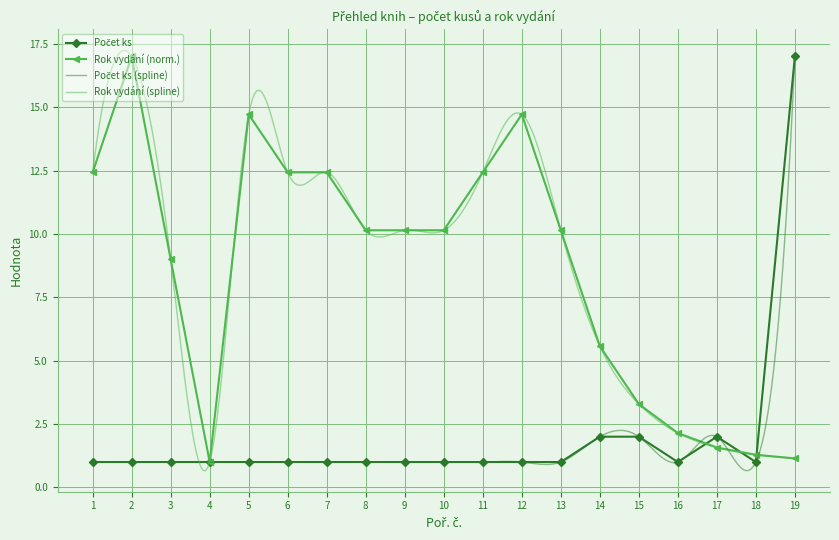

What is the value of the 12th point from the left?

1